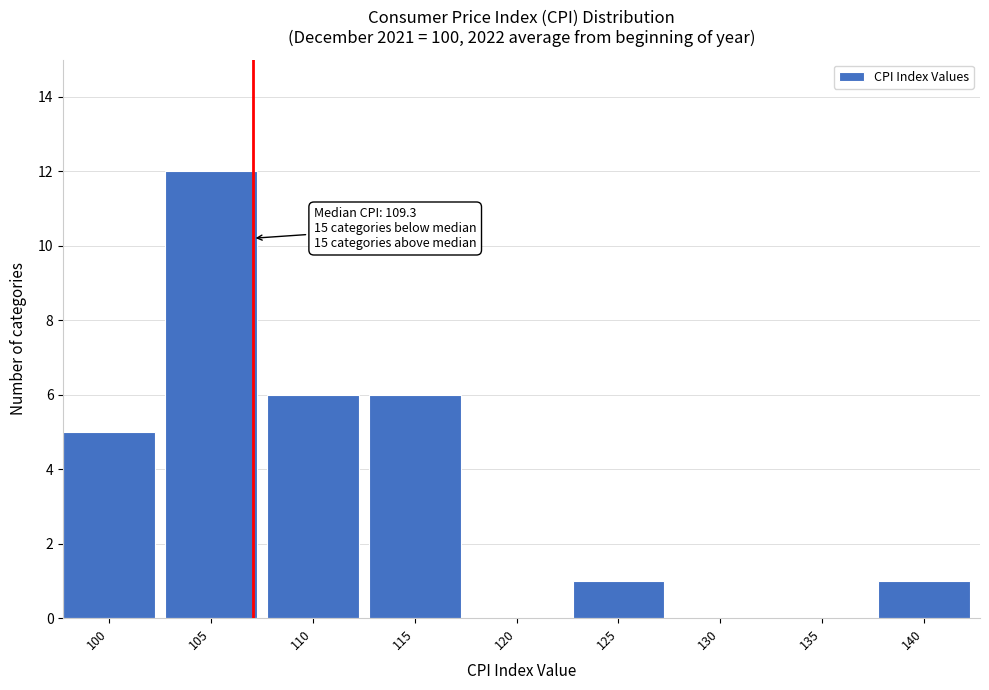

Reading left to right, list all the values displayed in this chart.

100=5	105=12	110=6	115=6	120=0	125=1	130=0	135=0	140=1